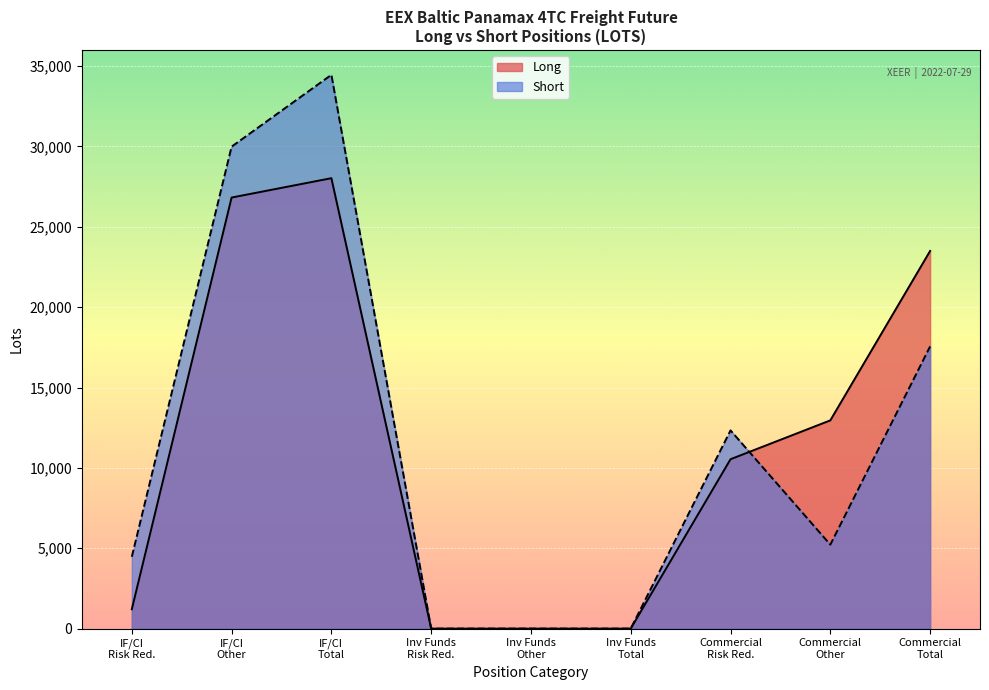

What is the maximum value for Short?

34456.2